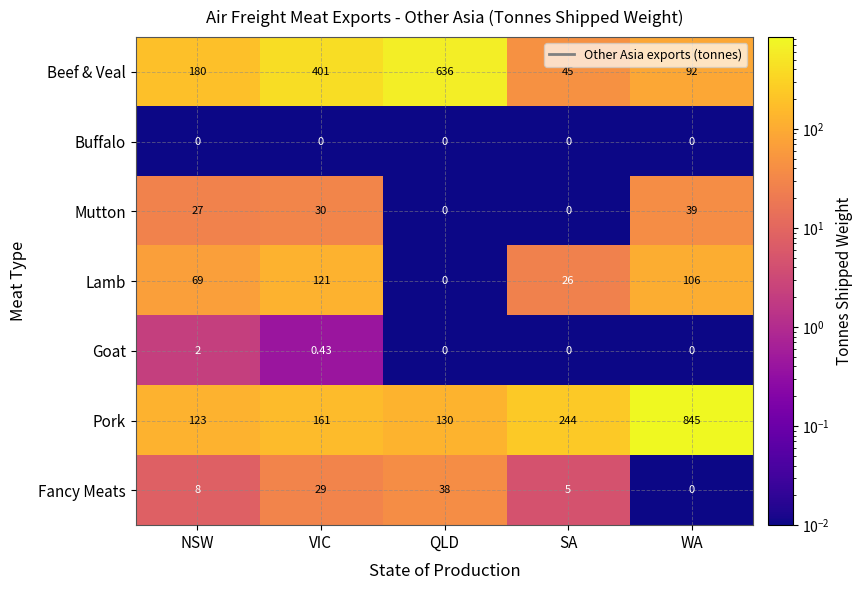

At which label does Fancy Meats reach its peak?

QLD